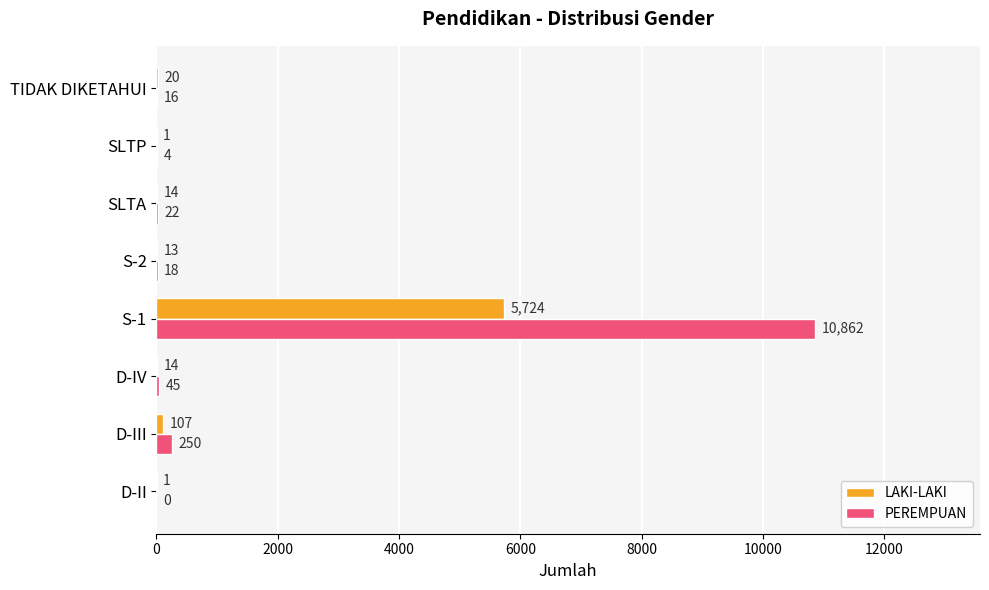

What is the sum of the PEREMPUAN values at SLTP and D-II?

4